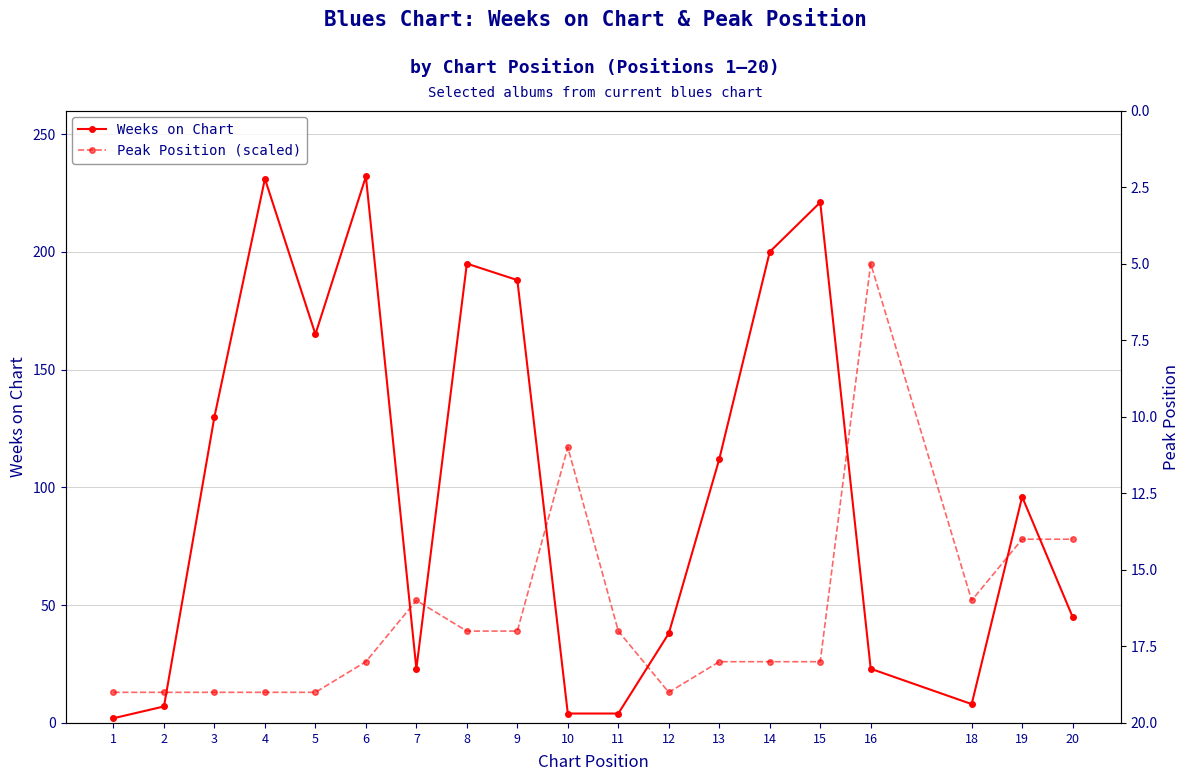

Reading left to right, what are all the values shown in this chart?

Weeks on Chart: 1=2	2=7	3=130	4=231	5=165	6=232	7=23	8=195	9=188	10=4	11=4	12=38	13=112	14=200	15=221	16=23	18=8	19=96	20=45
Peak Position (scaled): 1=13	2=13	3=13	4=13	5=13	6=26	7=52	8=39	9=39	10=117	11=39	12=13	13=26	14=26	15=26	16=195	18=52	19=78	20=78